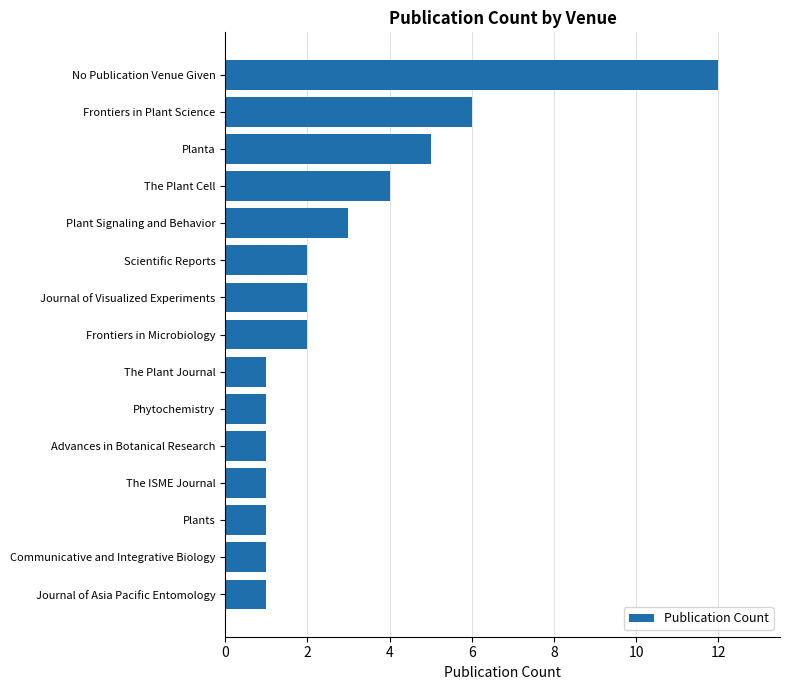

Count the number of data series in this chart.

1